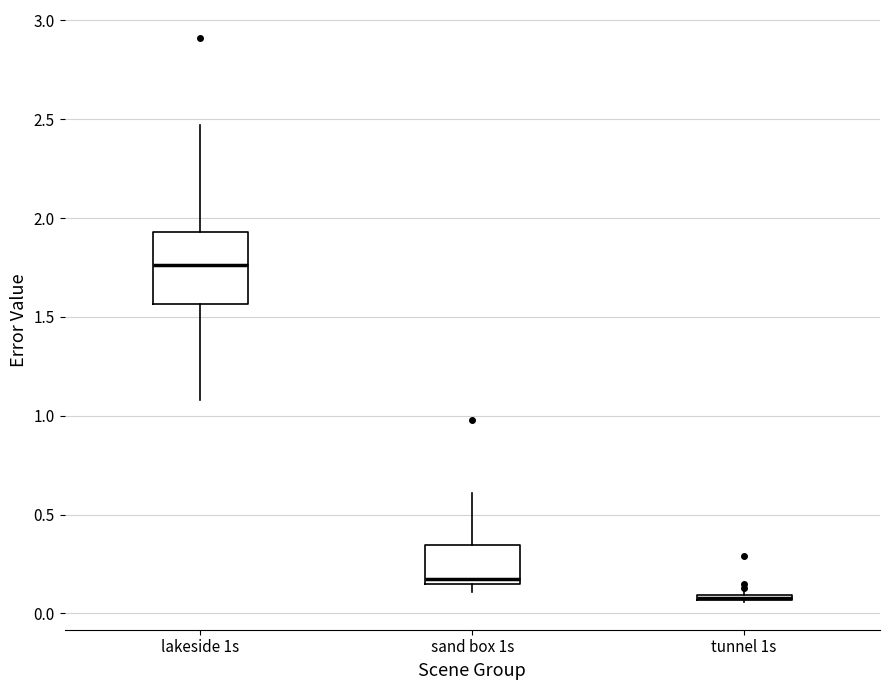

Where does the lower whisker of the box for lakeside 1s end on the y-axis? The values are not printed on the chart, so give them approximately, as read against the axis.

1.10